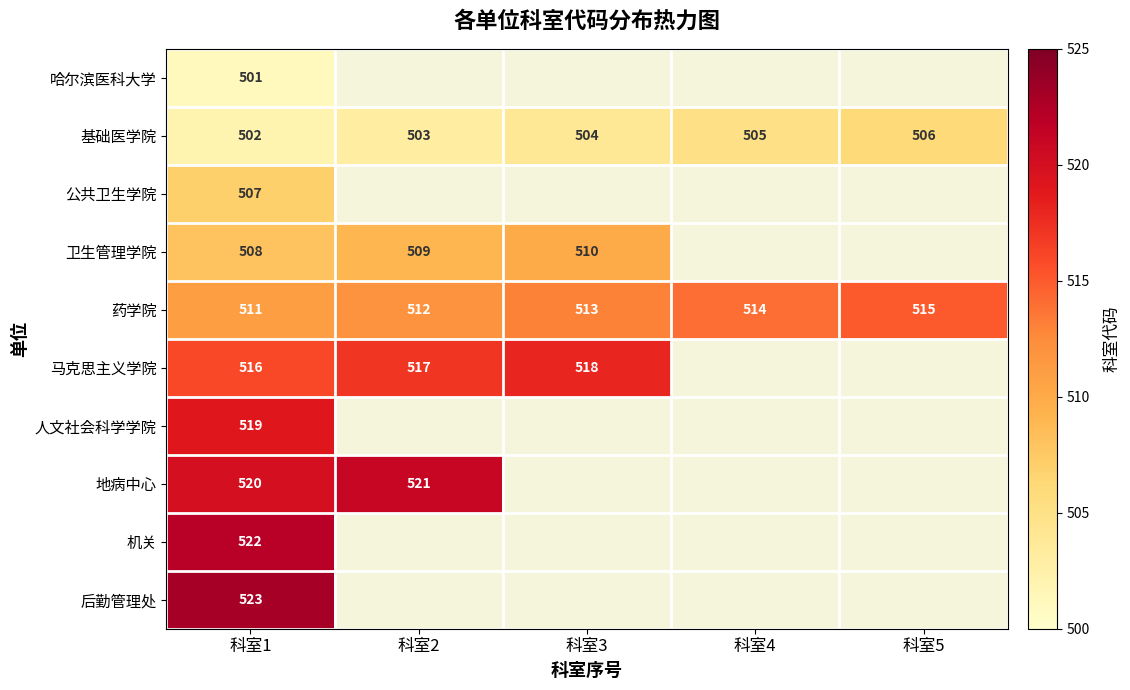

The value of 后勤管理处 at 科室1 is 523. True or false?

True